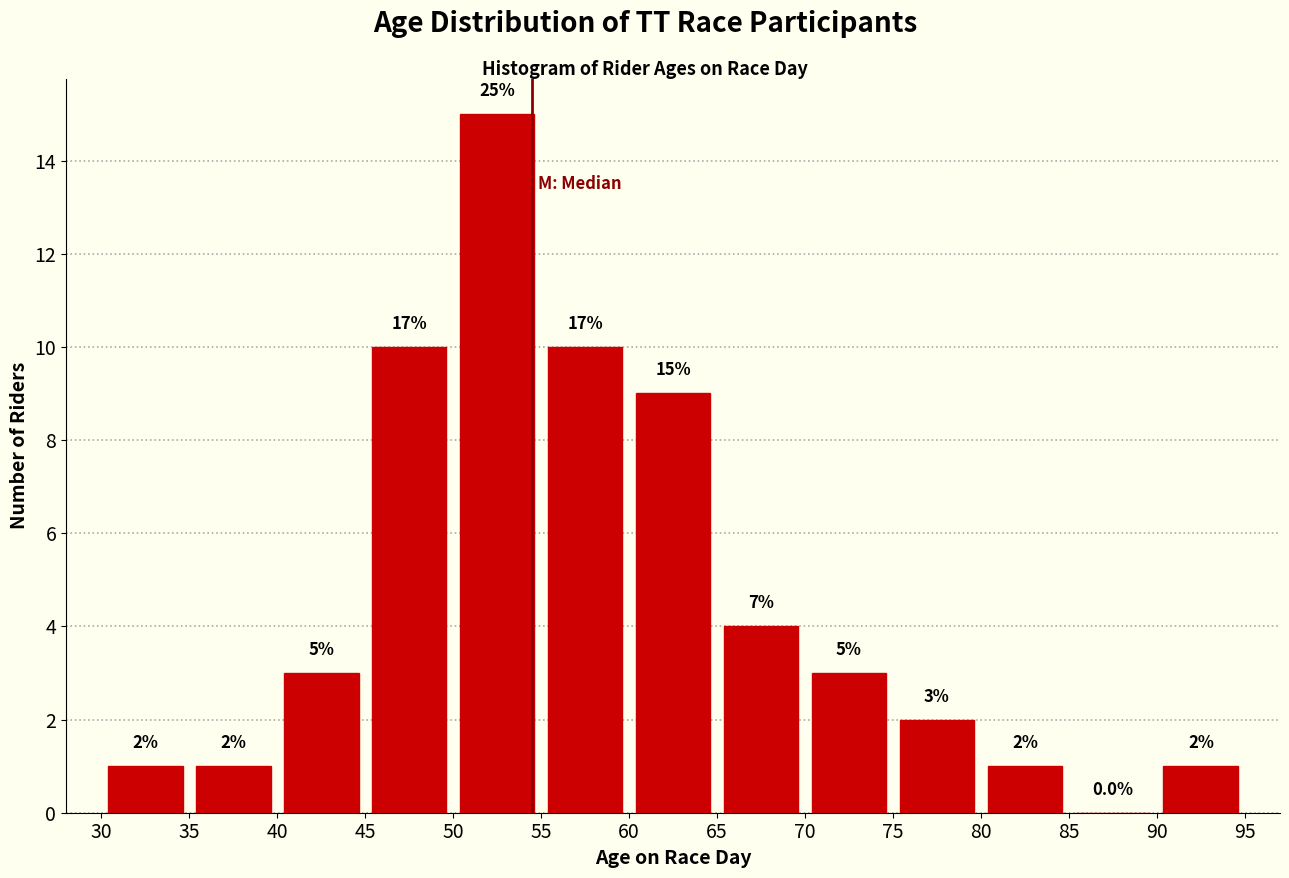

Over which range of the x-axis is the bar tallest?

50 to 55